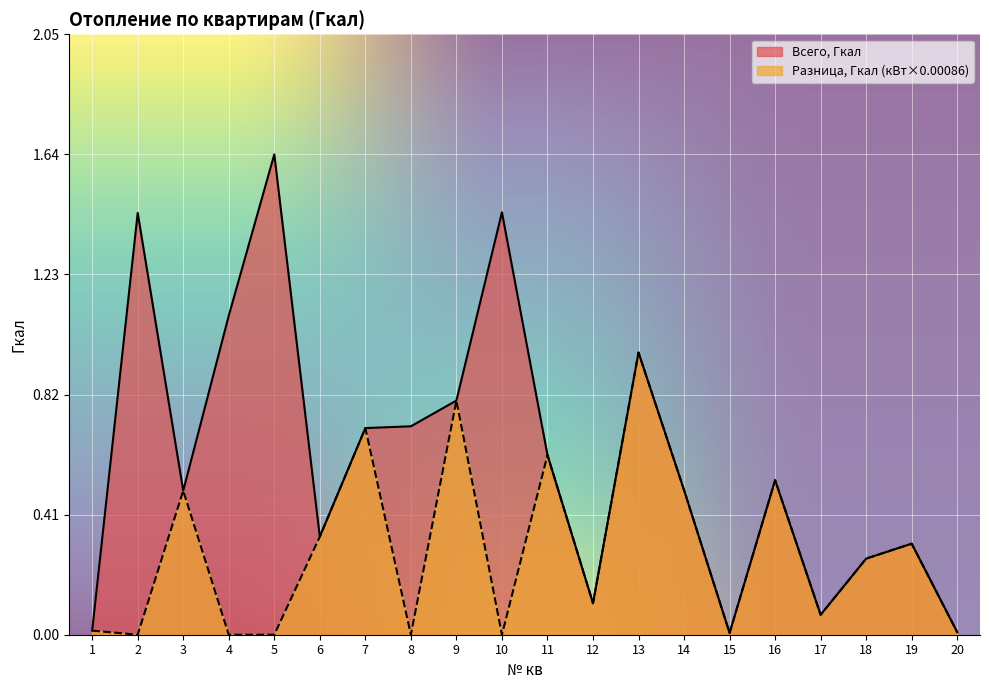

Which series has the largest total across all categories?

Всего, Гкал